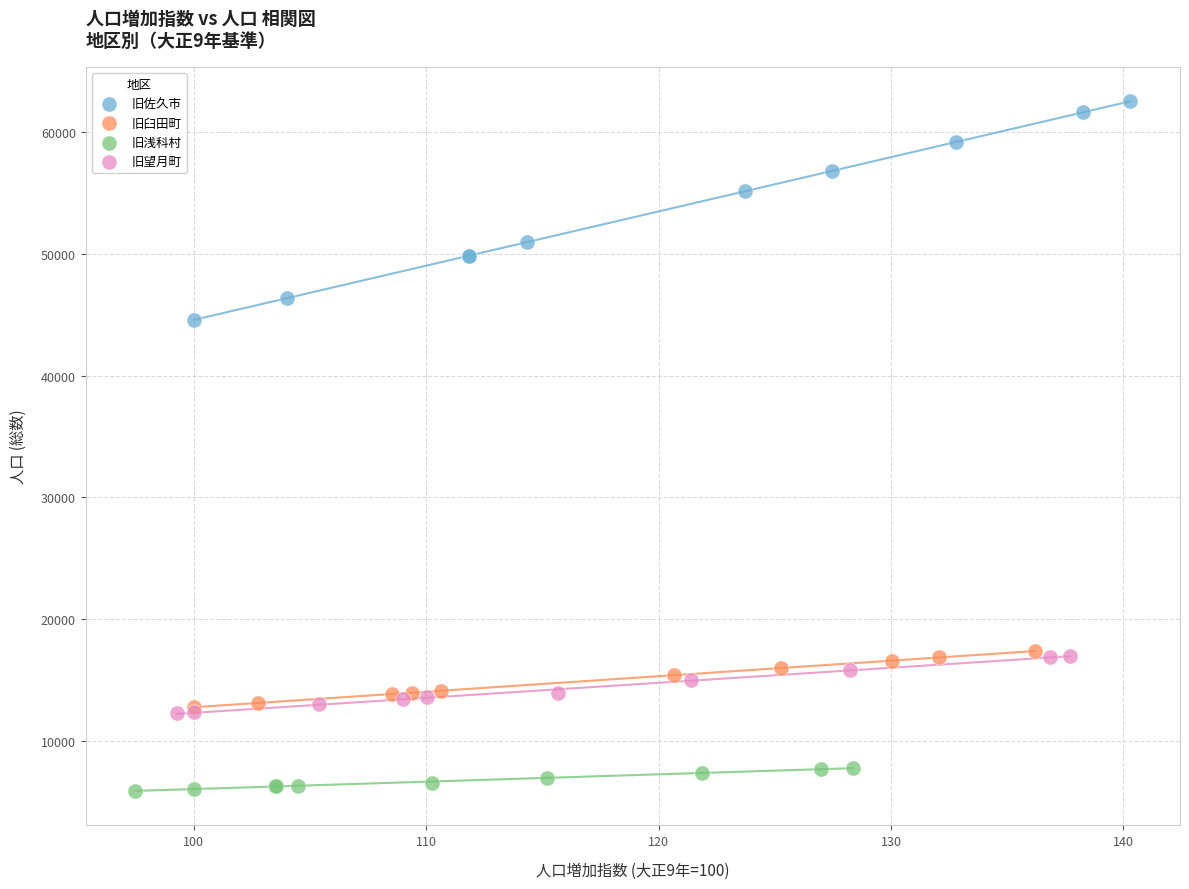

What are all the series names shown in the legend?

旧佐久市, 旧臼田町, 旧浅科村, 旧望月町